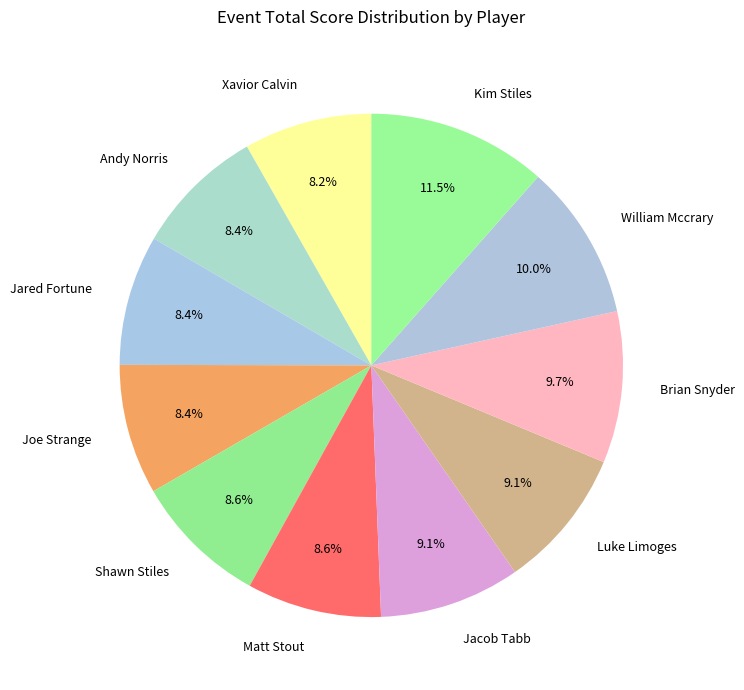

Is it true that Jacob Tabb is 22% of the pie?

False